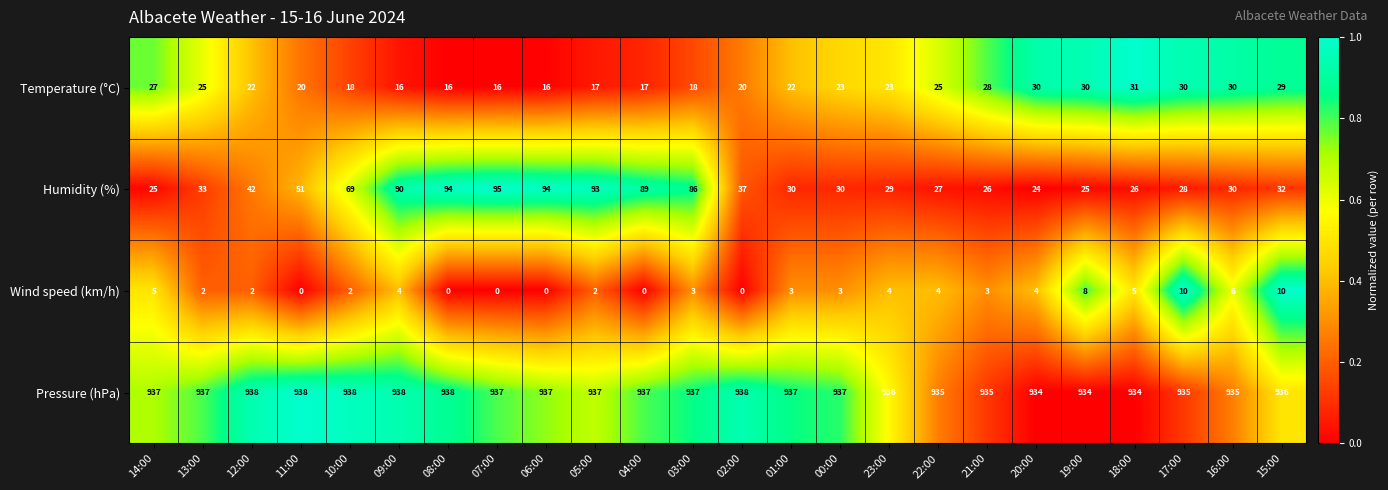

Which series has the largest total across all categories?

Pressure (hPa)